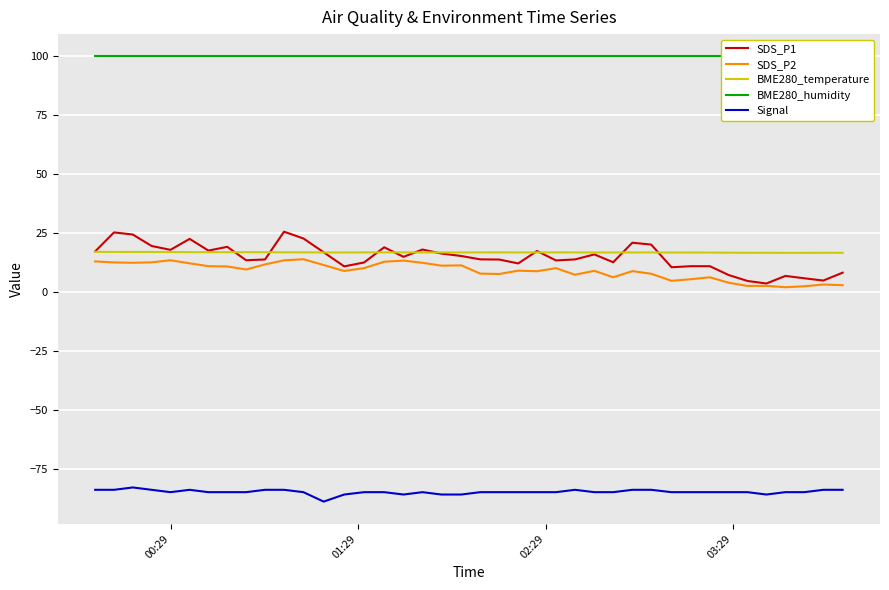

Rank the series by their maximum value, from lowest to highest.

Signal, SDS_P2, BME280_temperature, SDS_P1, BME280_humidity